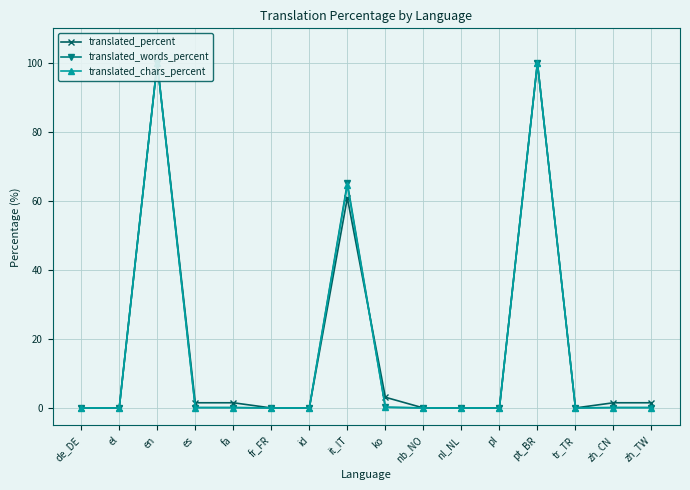

What is the label of the 9th point from the left?

ko